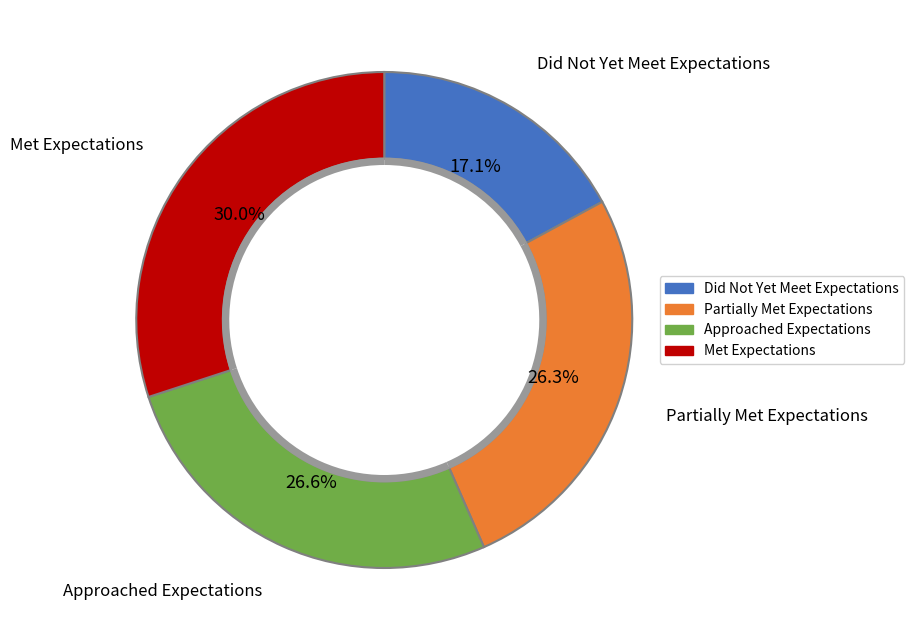

Combined, do Met Expectations and Approached Expectations account for over 50%?

Yes